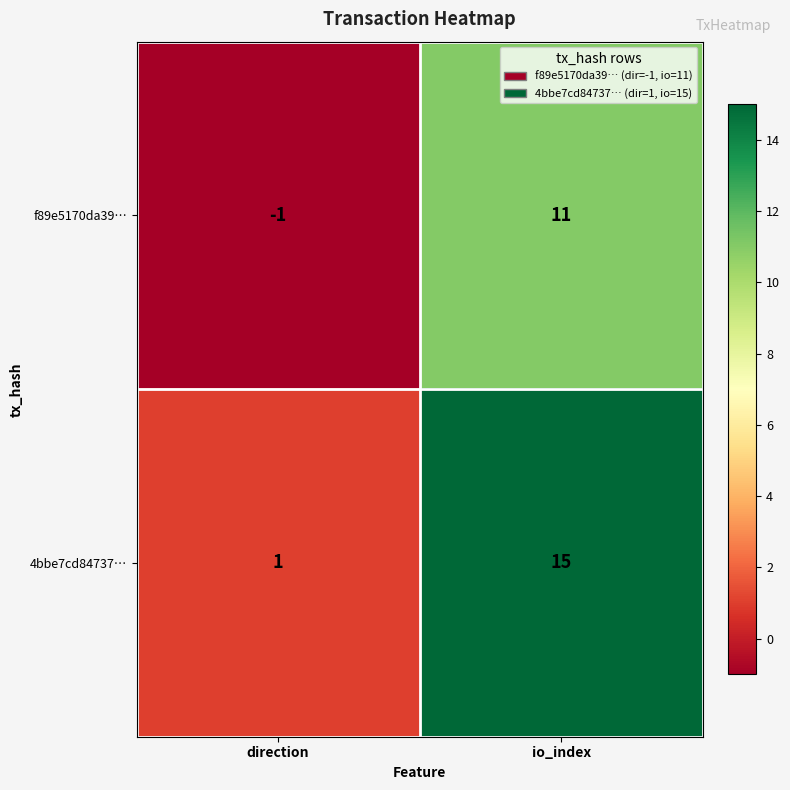

What is the sum of the 4bbe7cd84737… values at direction and io_index?

16